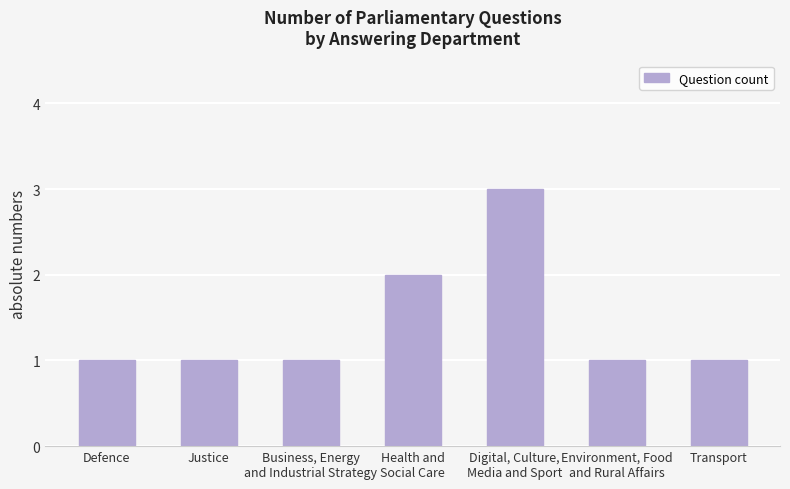

What is the difference between the maximum and minimum values?

2